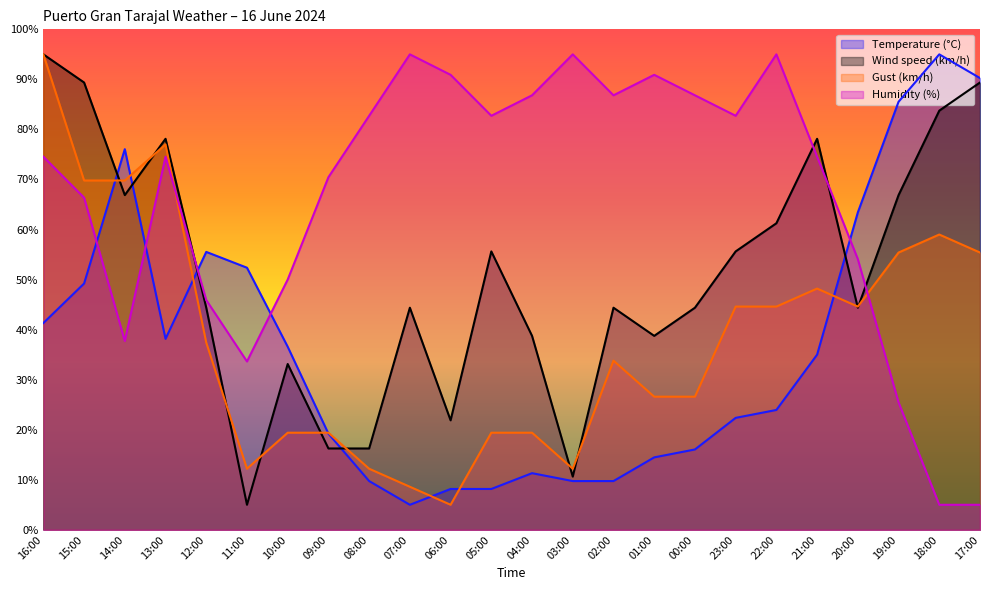

What is the minimum value shown in the chart?

5.0